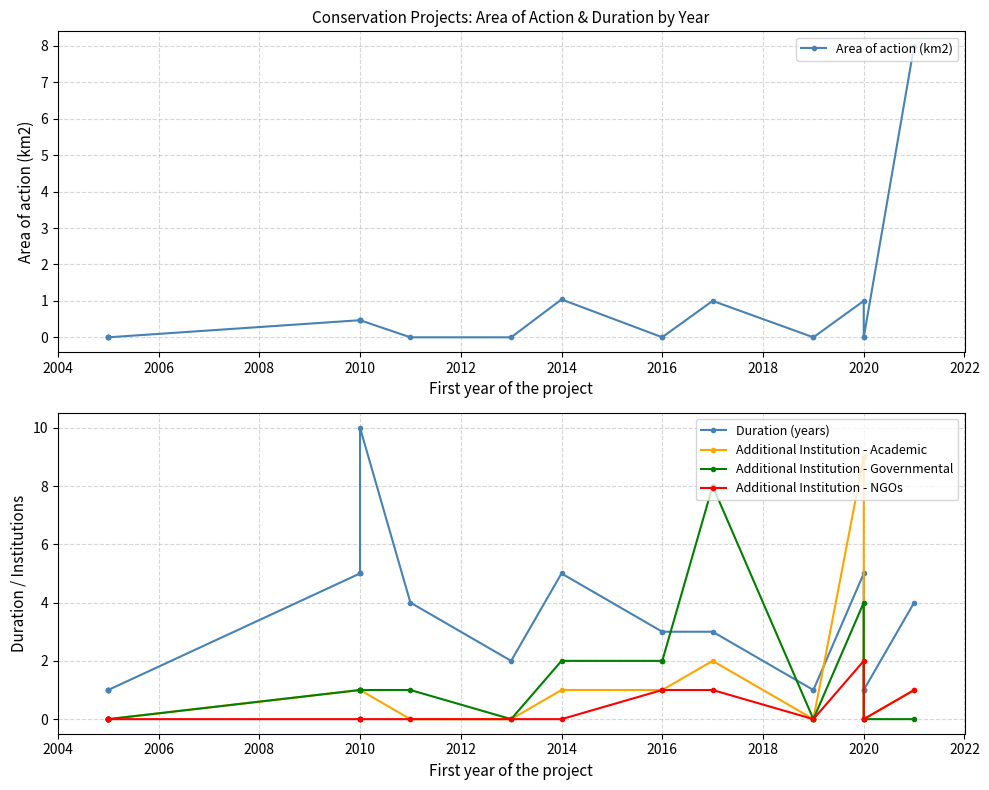

Does the chart display data point markers on the line(s)?

Yes